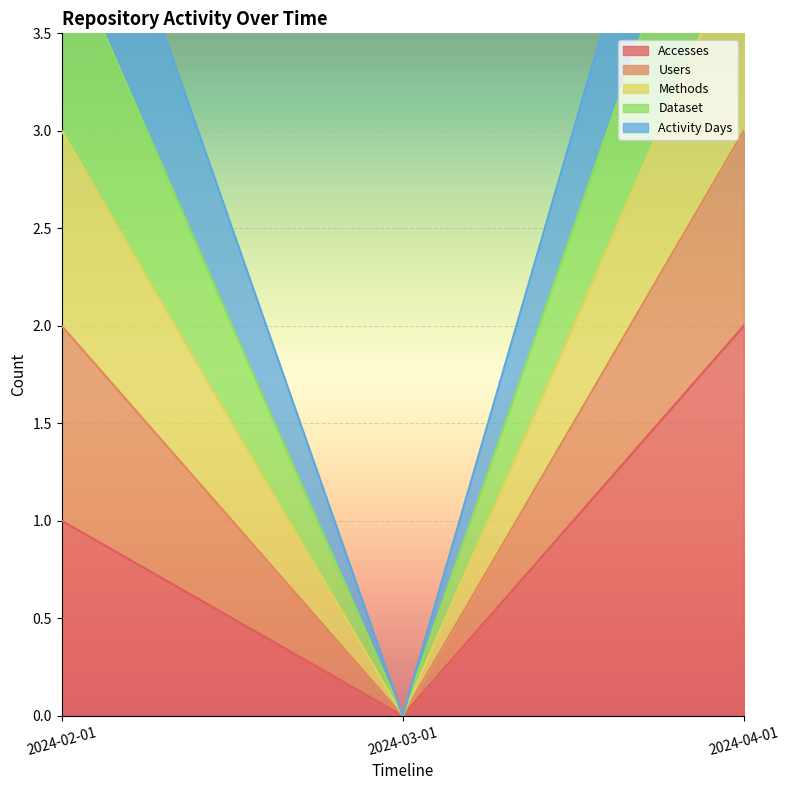

The value of Accesses at 2024-04-01 is 2. True or false?

True